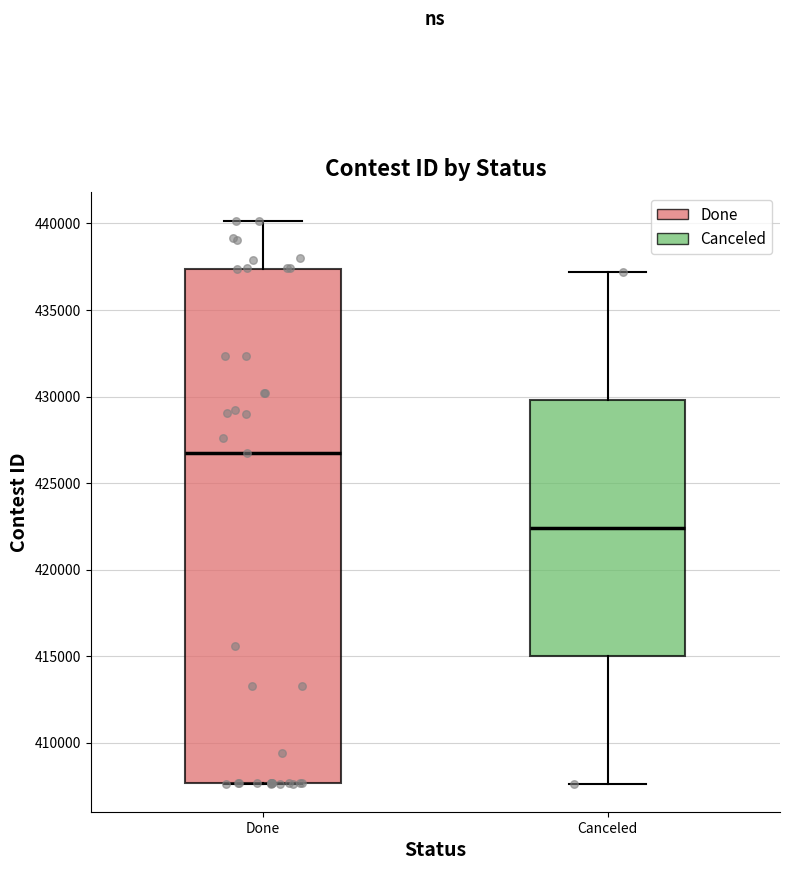

Which box is the tallest, from its lower edge to its upper edge?

Done